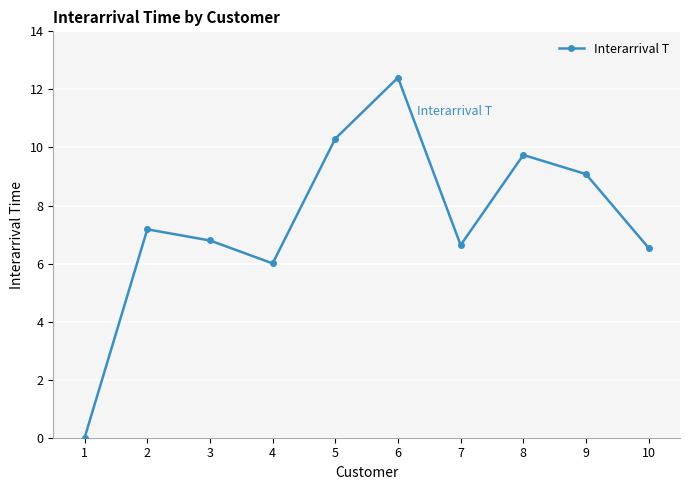

At which category does the chart reach its peak across all series?

6